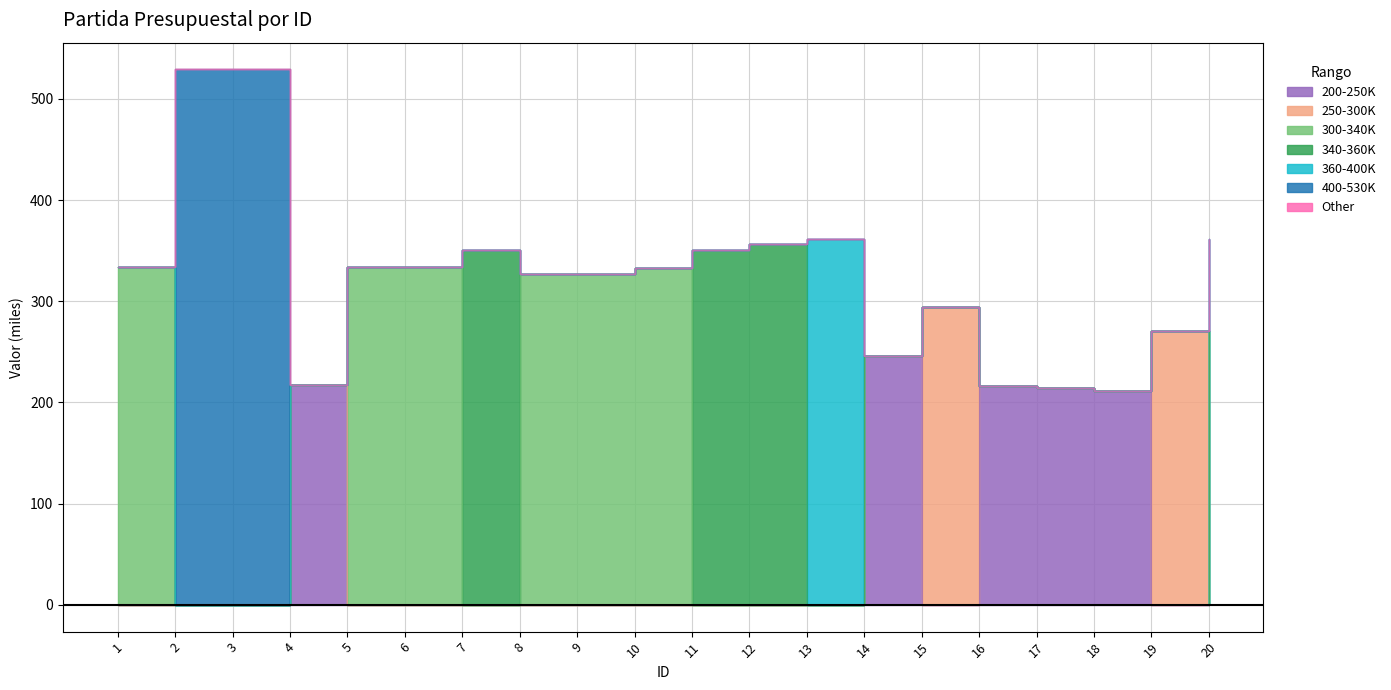

List the labels in order of value, smallest first.

18, 17, 16, 4, 14, 19, 15, 8, 9, 10, 1, 5, 6, 7, 11, 12, 13, 20, 2, 3